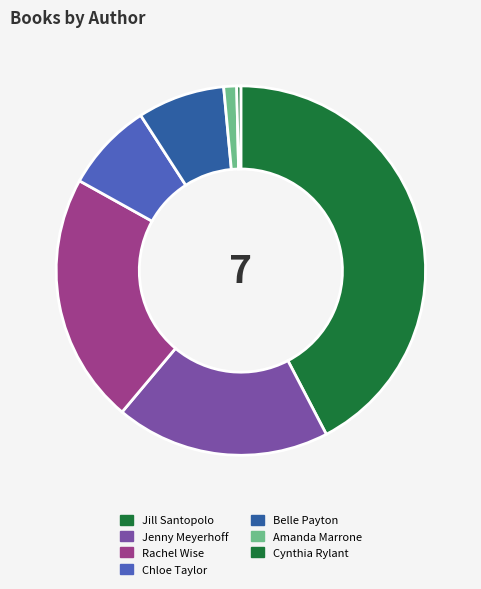

What is the smallest slice in the pie chart?

Cynthia Rylant